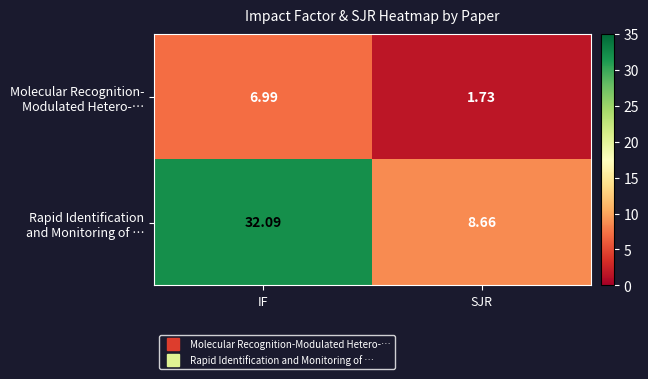

At which category is the sum across all series the highest?

IF